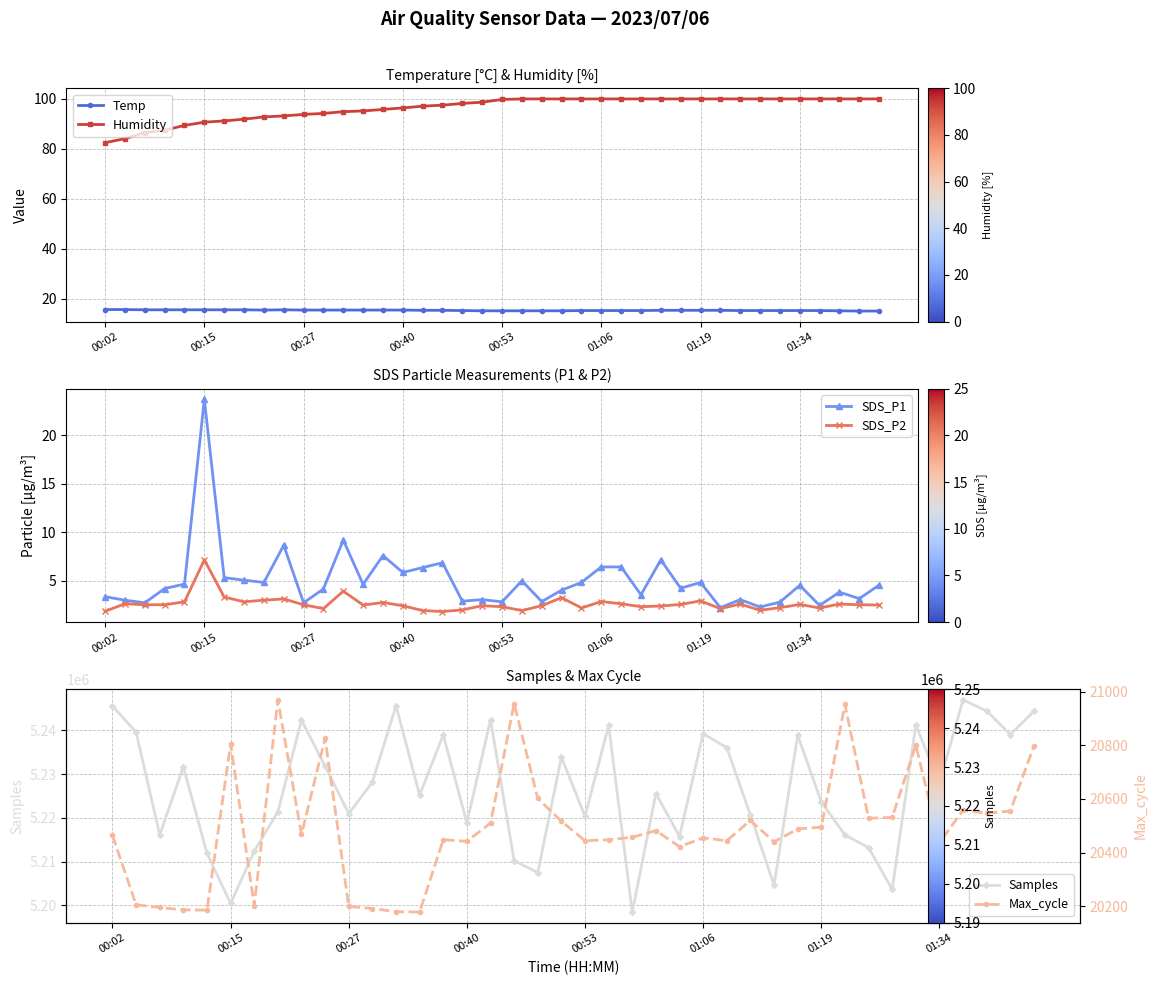

Which series changed the most between 36 and 38?

Samples